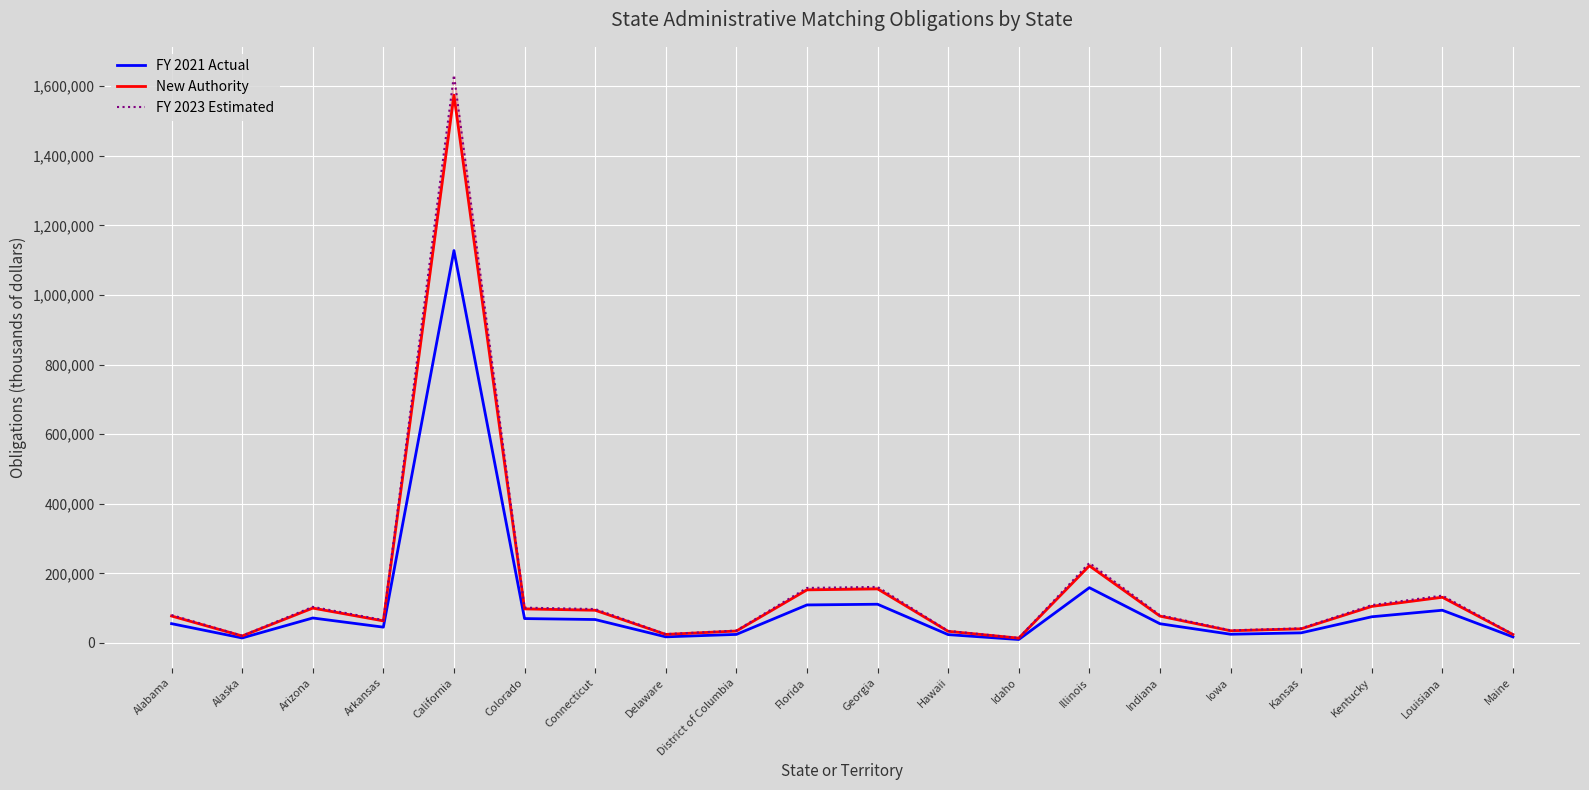

Where is FY 2021 Actual nearest to the value 568872?

Illinois